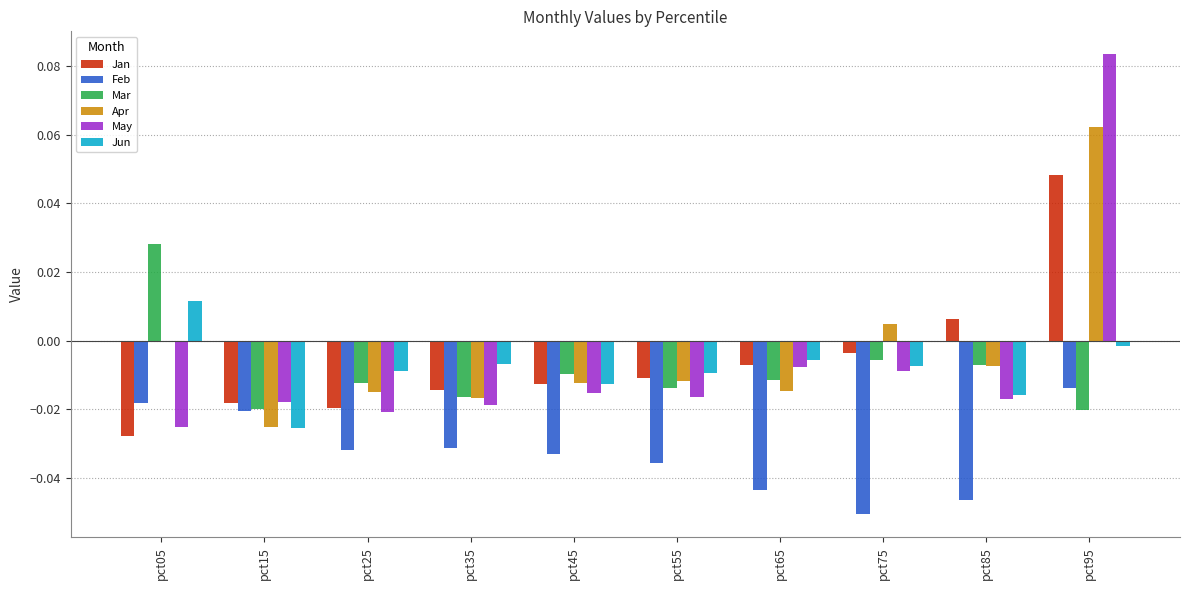

At how many categories does at least one series exceed 0?

4